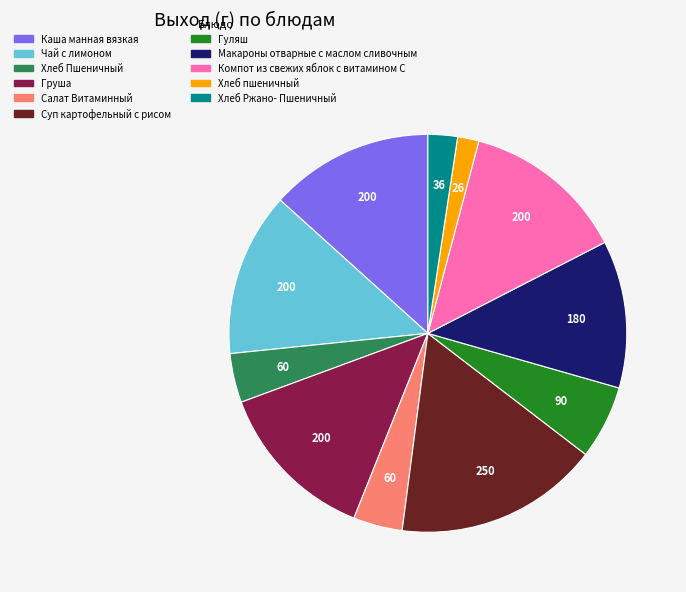

Which slice is the smallest?

Хлеб пшеничный